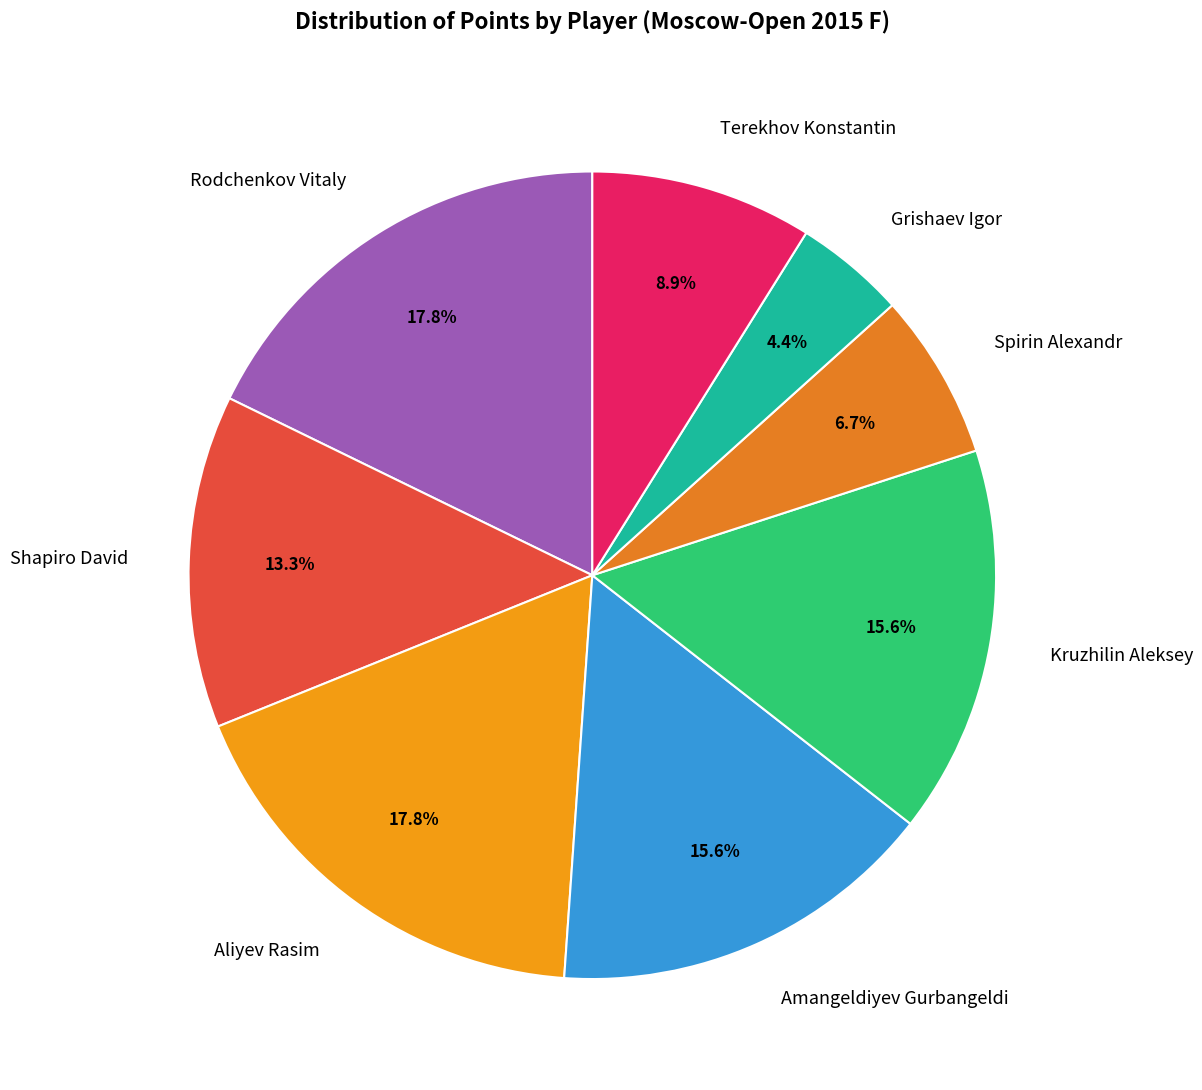

To the nearest percent, what is the difference between the largest and smallest slice percentages?

13%